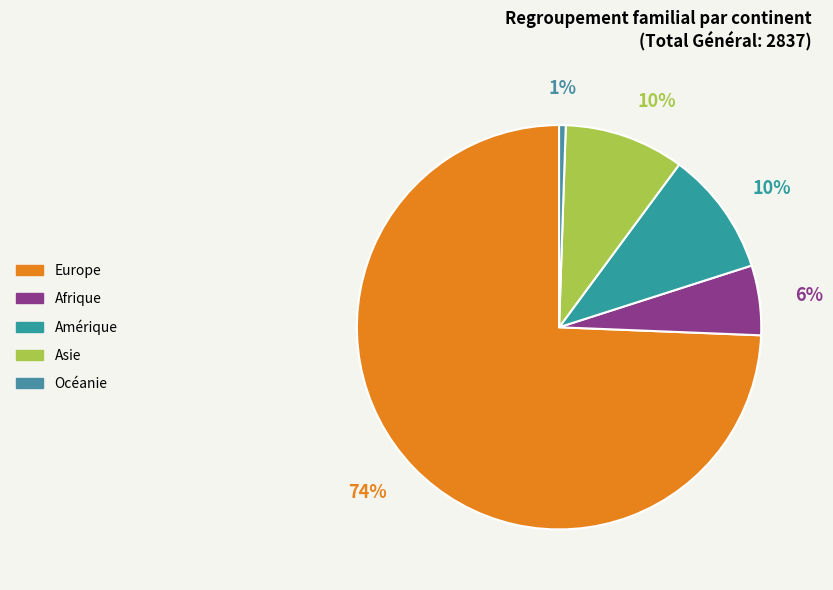

Between Océanie and Europe, which is larger?

Europe